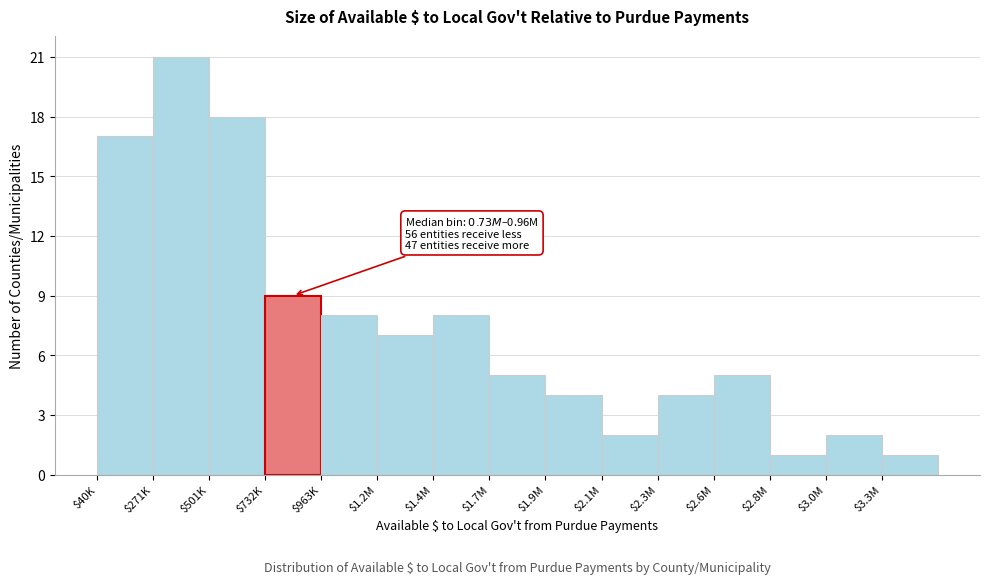

Reading right to left, what are all the values shown in this chart?

1	2	1	5	4	2	4	5	8	7	8	9	18	21	17